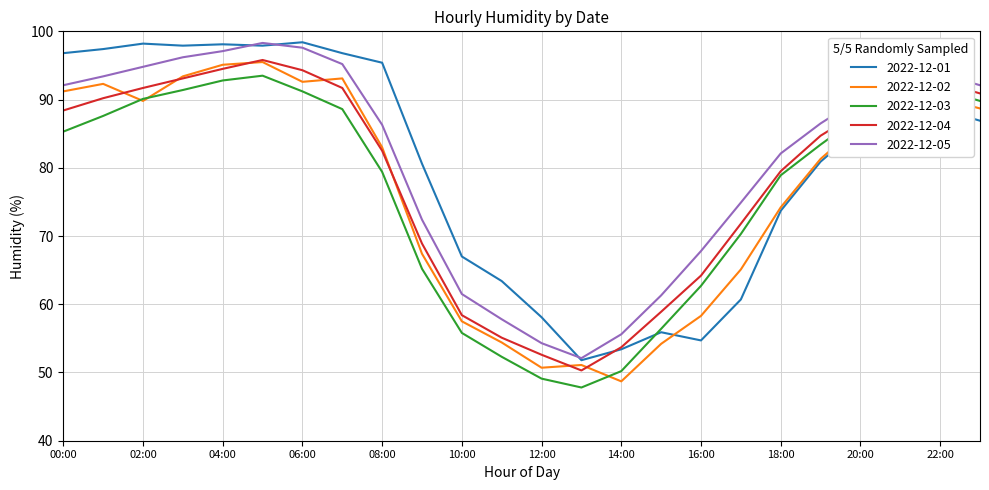

How many values in the 2022-12-02 series are below 86?

12